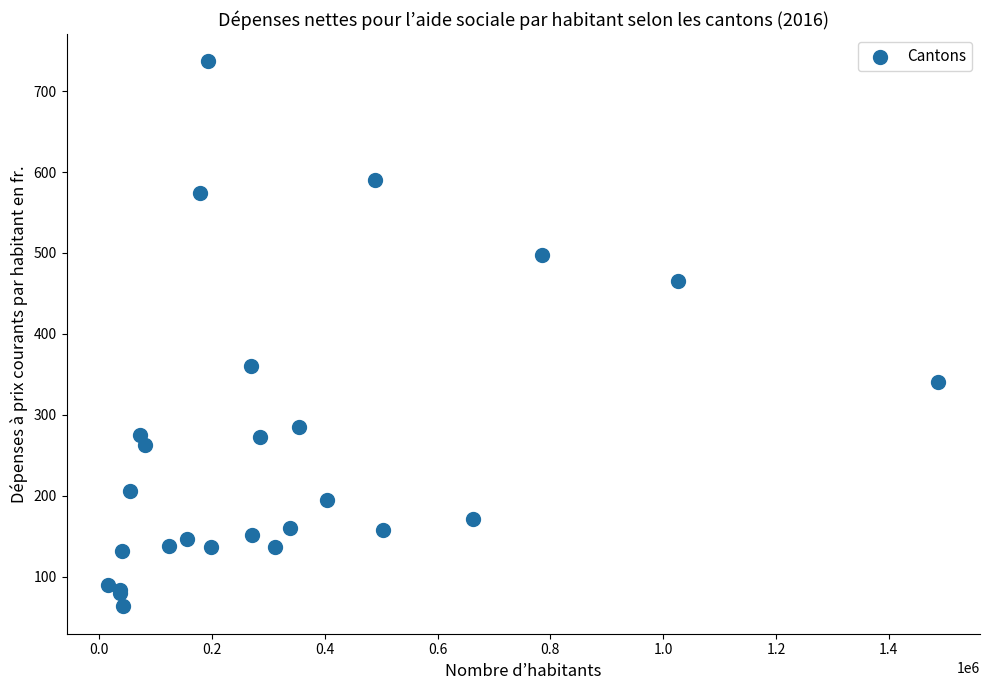

What Y value in the scatter plot is closest to 400?

360